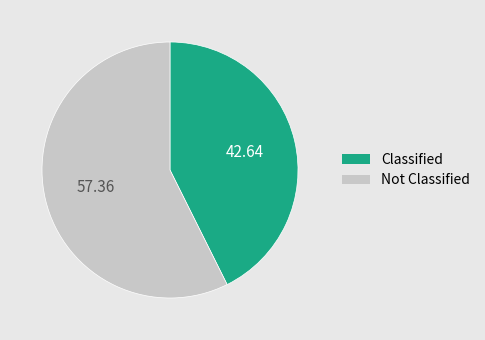

Rank the categories by value from lowest to highest.

Classified, Not Classified